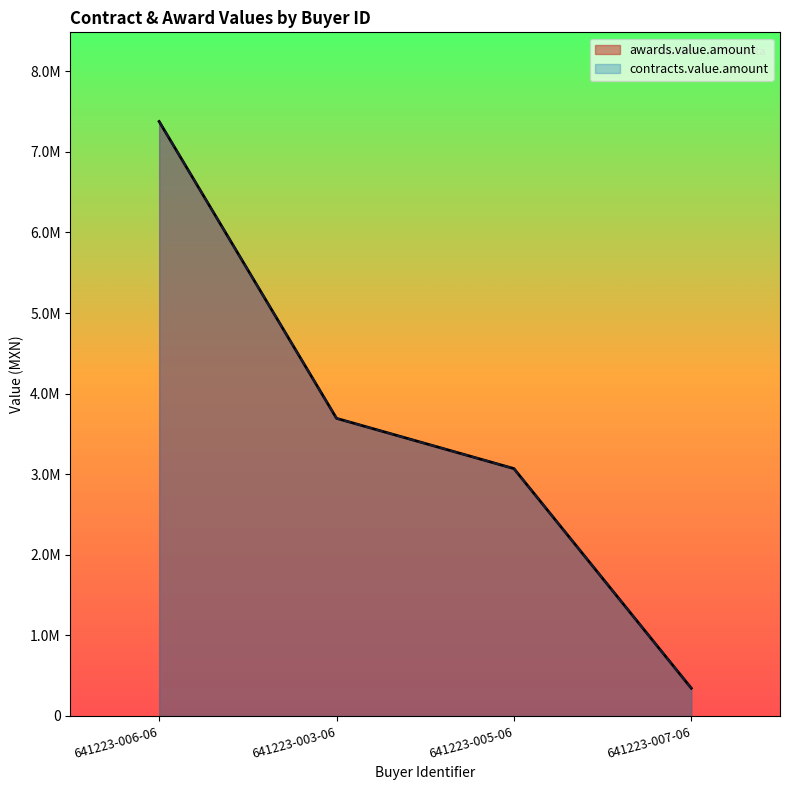

True or false: contracts.value.amount and awards.value.amount intersect in this chart.

False